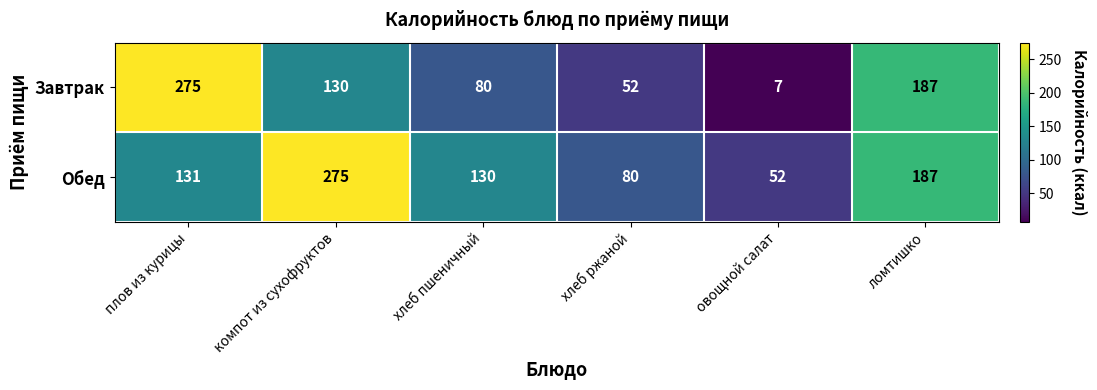

Which series has the widest spread of values?

Завтрак